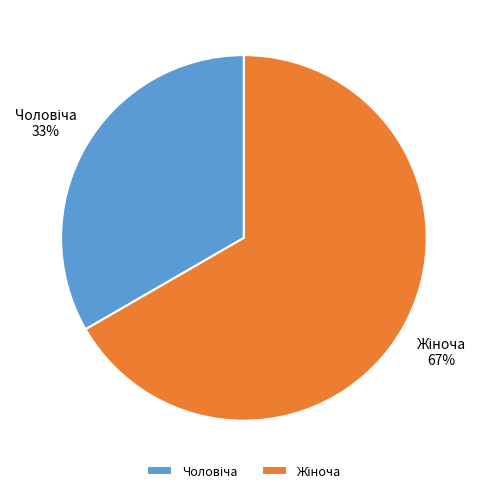

Is there any slice that represents more than half of the pie?

Yes